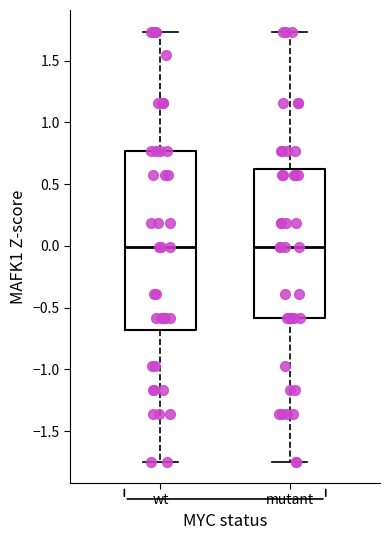

Where is the lower edge of the box for wt on the y-axis? The values are not printed on the chart, so give them approximately, as read against the axis.

-0.70